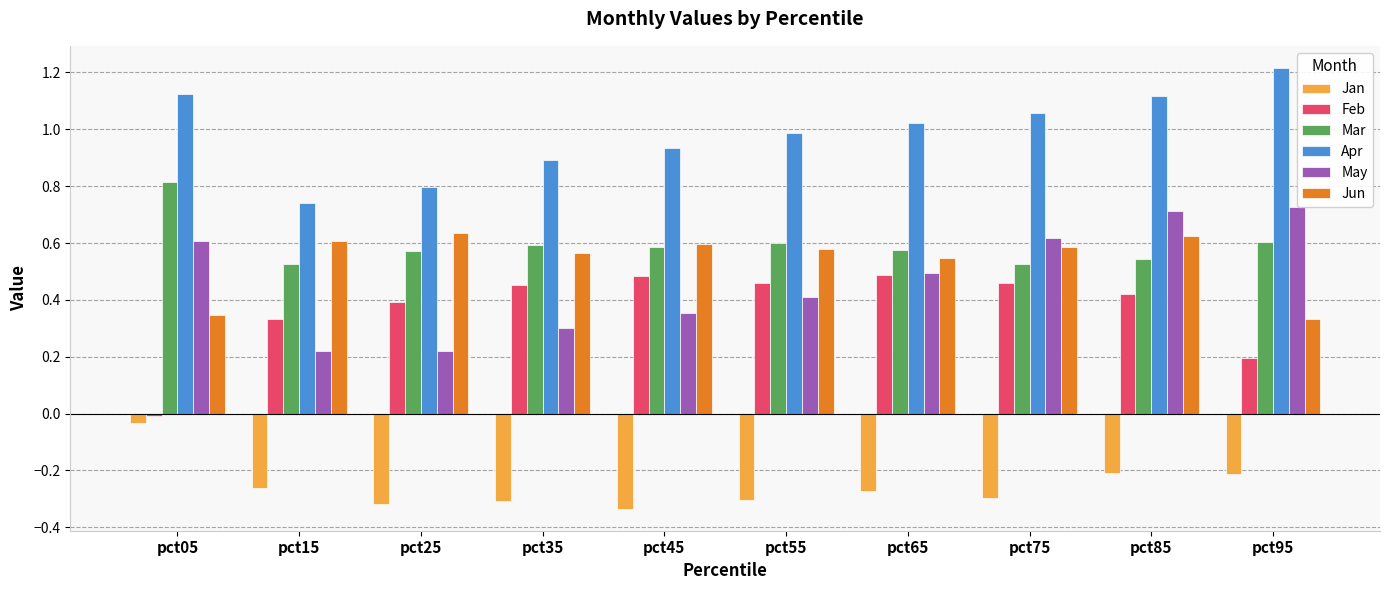

True or false: Jan has a value of -0.3 at pct15.

True